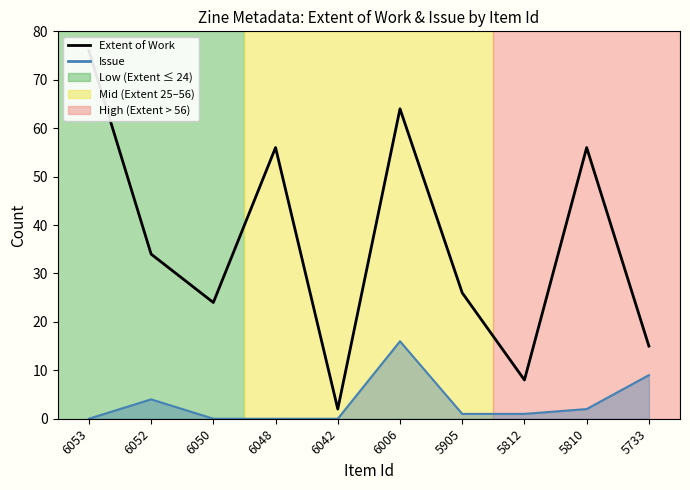

List the labels in order of value, smallest first.

6042, 5812, 5733, 6050, 5905, 6052, 6048, 5810, 6006, 6053